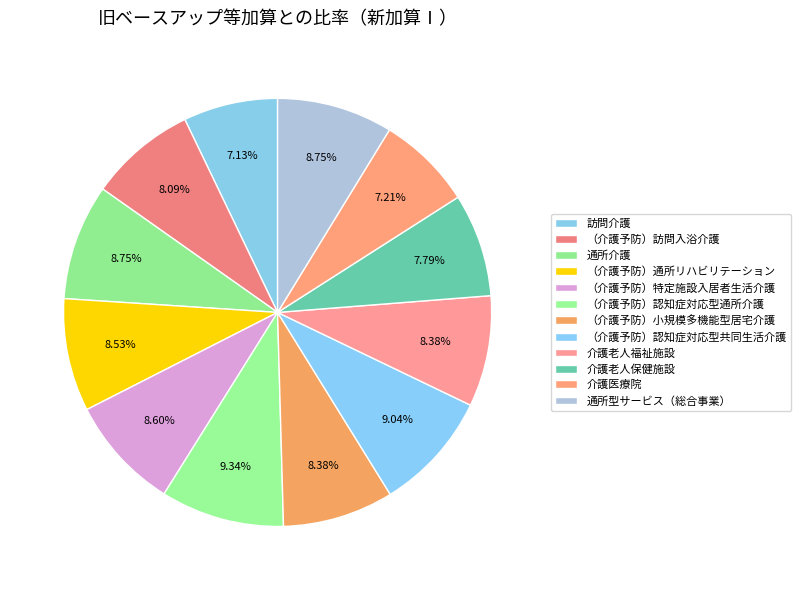

How many segments does this pie chart have?

12